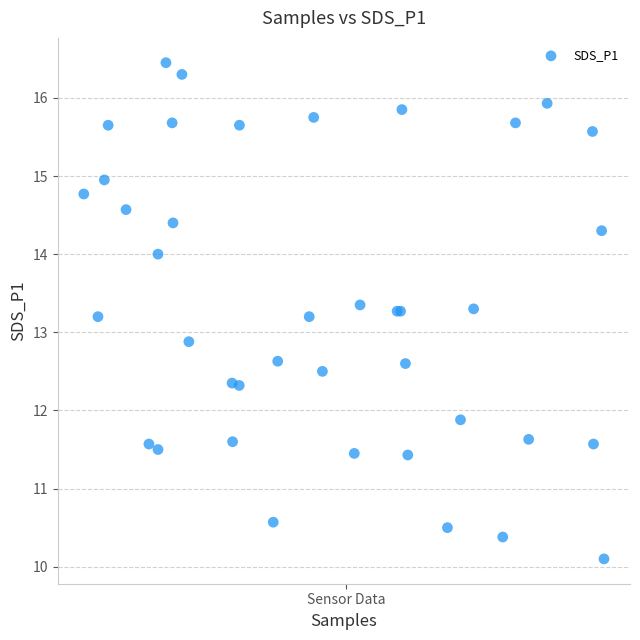

What Y value in the scatter plot is closest to 13?

12.9